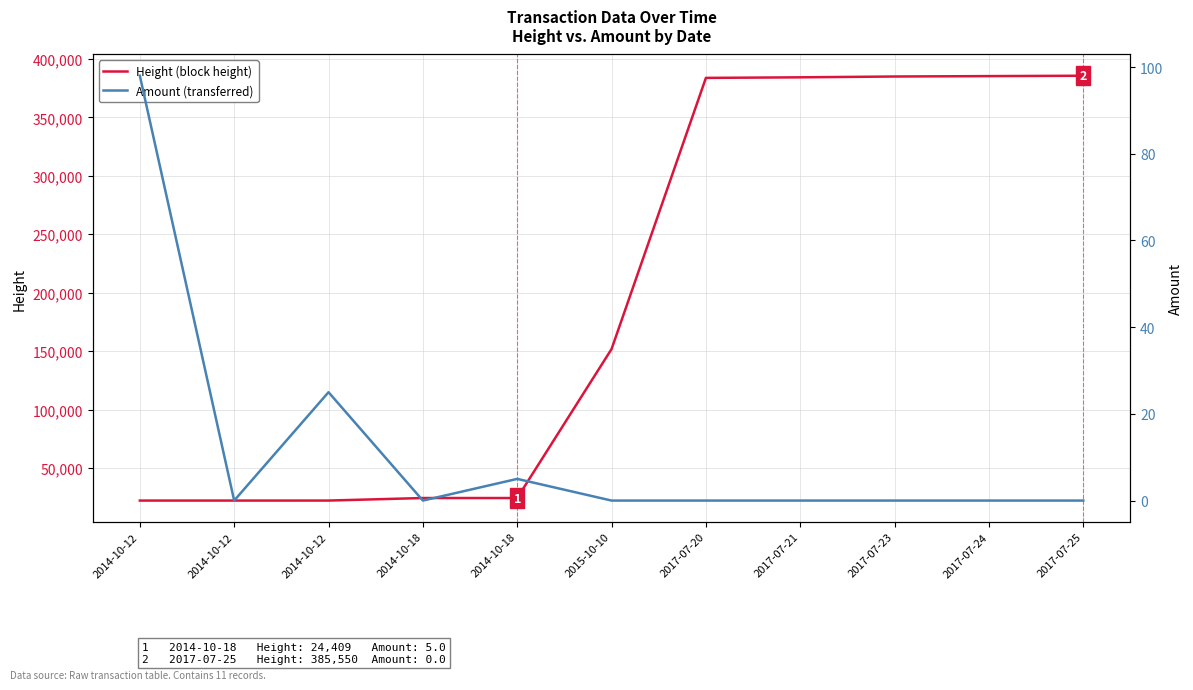

Count the number of data series in this chart.

2